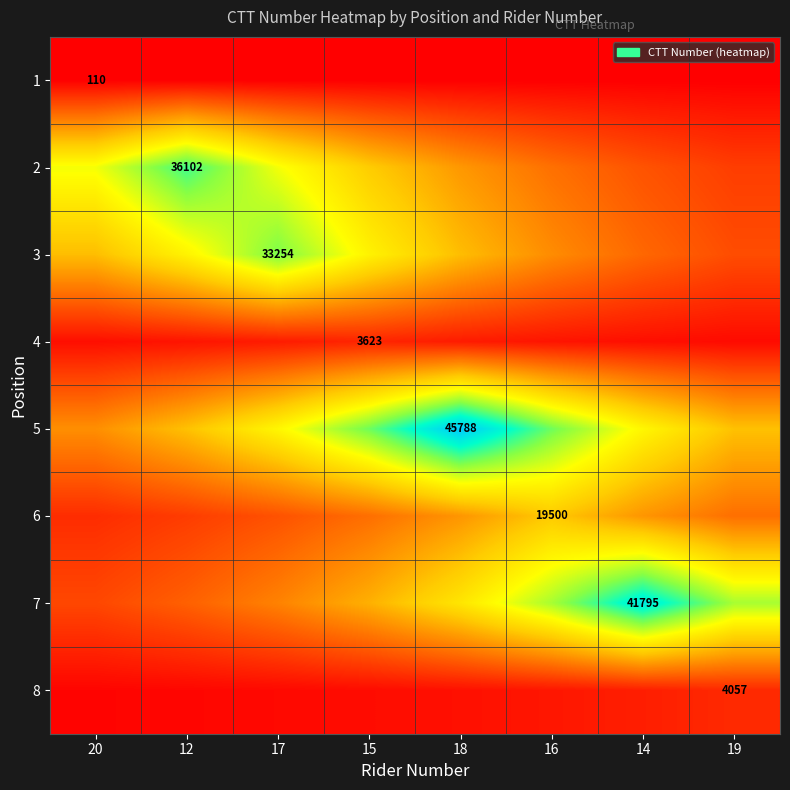

At which label does 1 reach its peak?

20